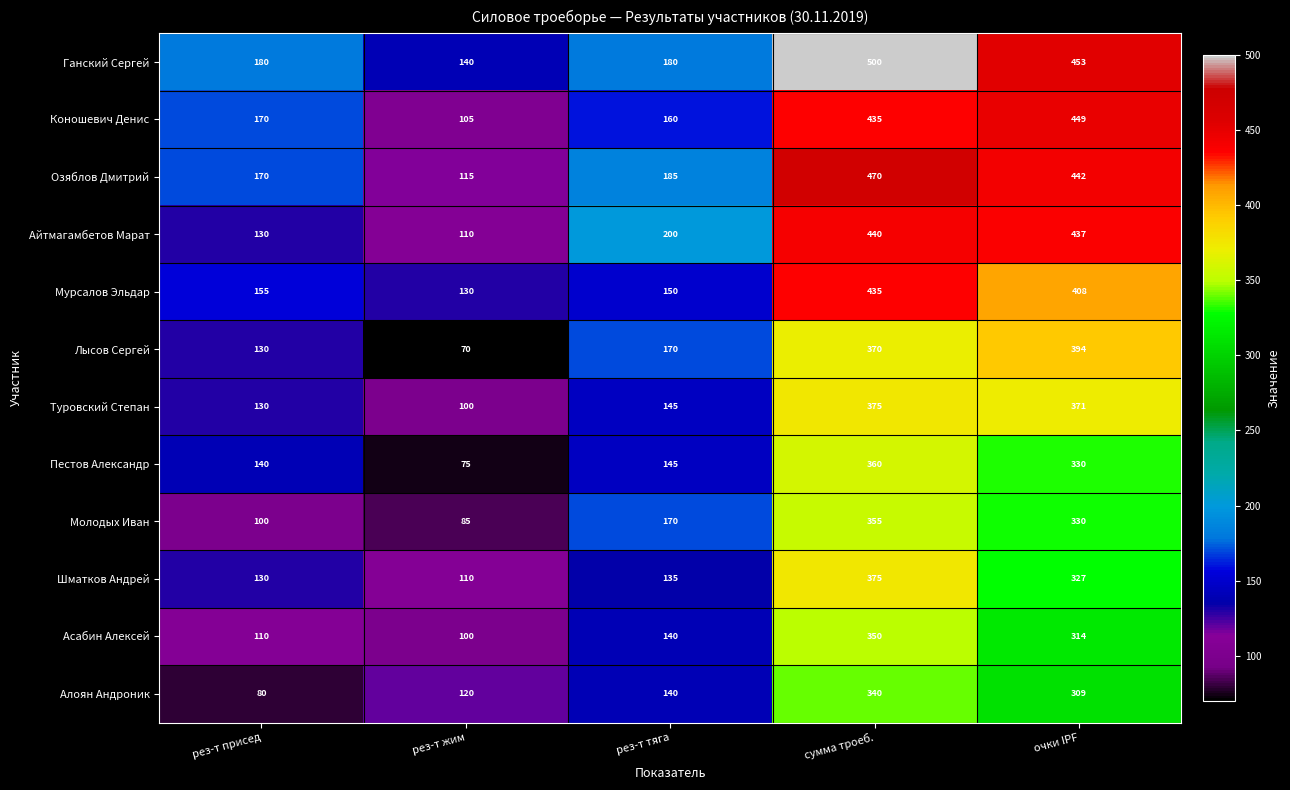

What is the smallest value displayed?

70